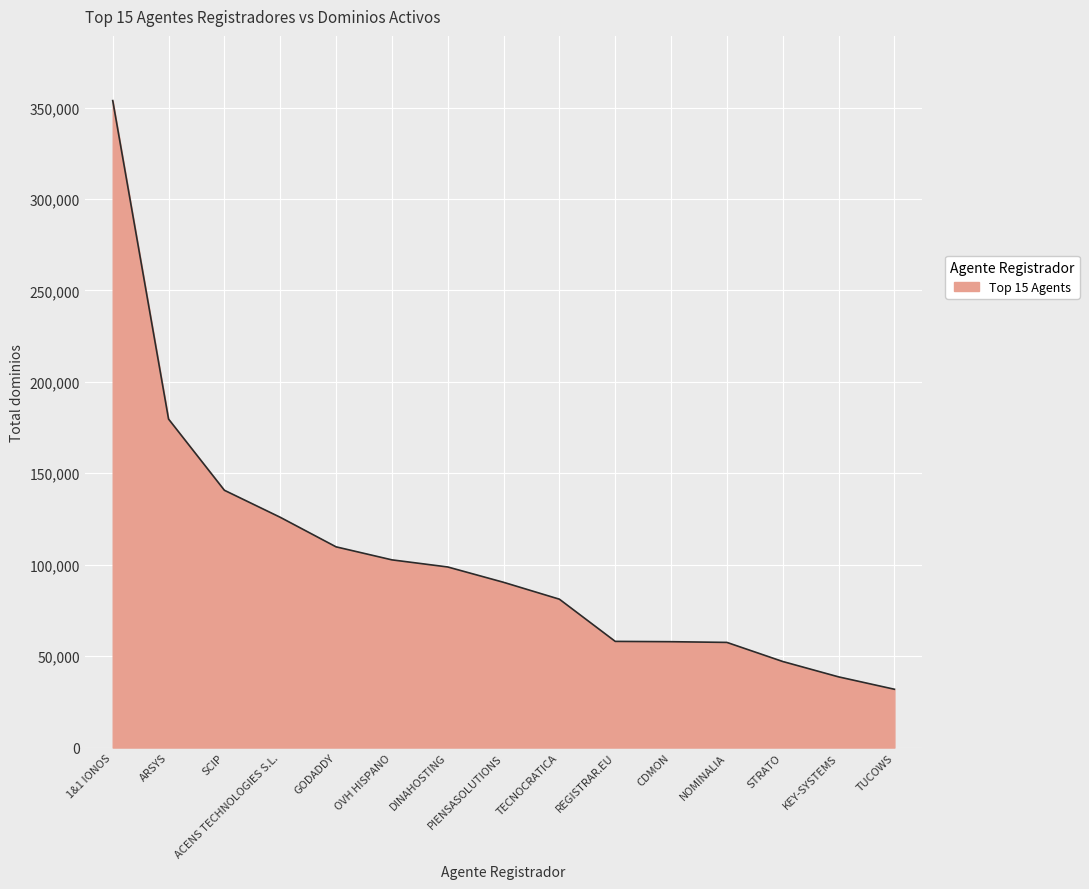

How many values are below 90362?

7